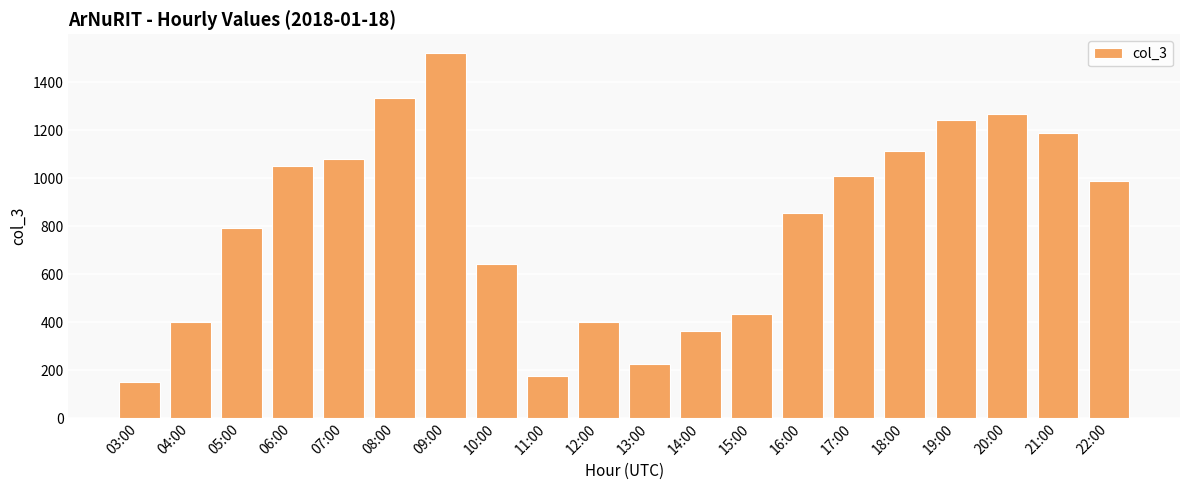

What is the average value?

812